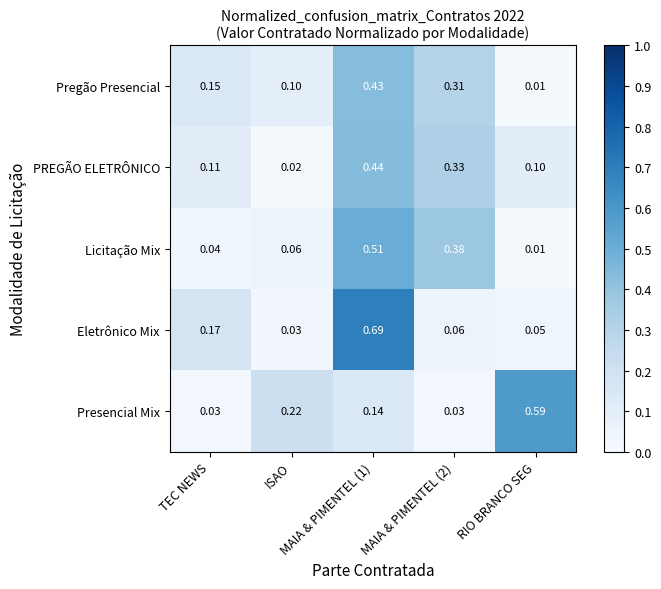

Which series has the largest range (max minus min)?

Eletrônico Mix